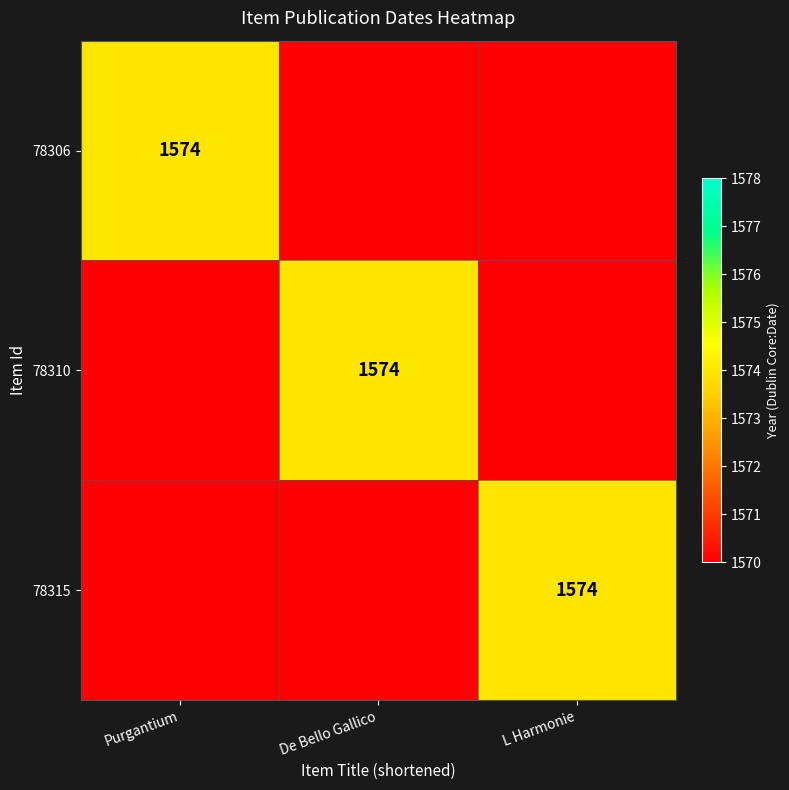

True or false: 78315 has a value of 1574 at L Harmonie.

True